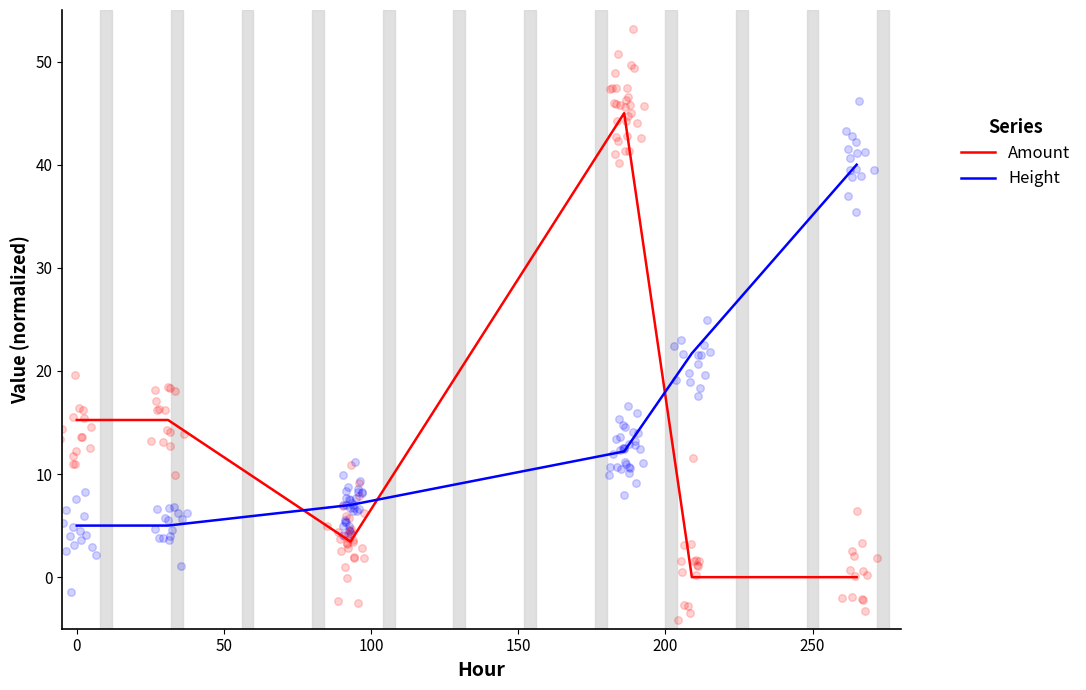

What is the total value across all series at 100?

10.5